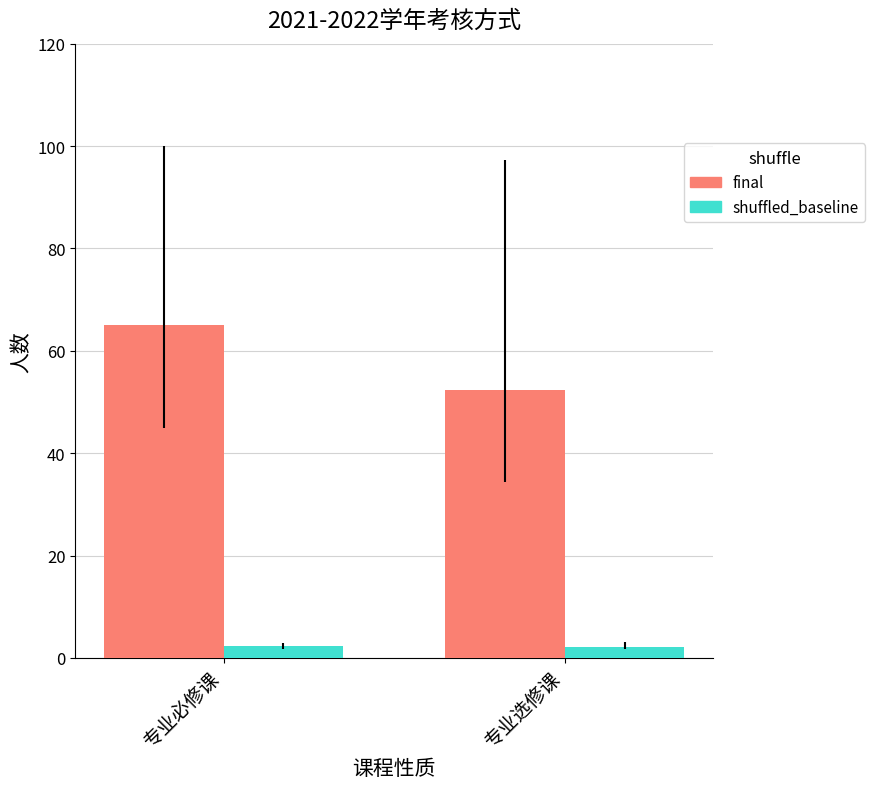

True or false: final has a value of 52.3 at 专业选修课.

True